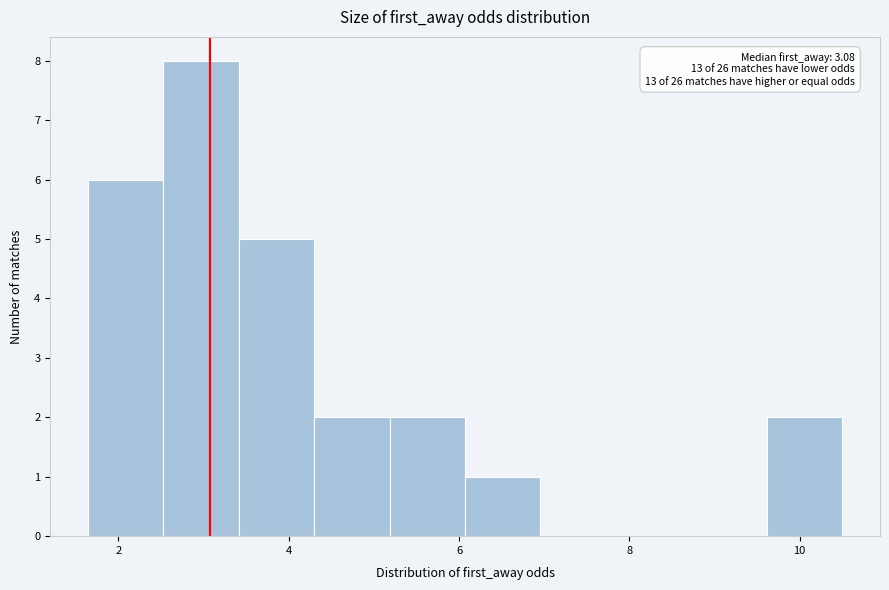

Which range on the x-axis has the tallest bar?

2.6 to 3.4